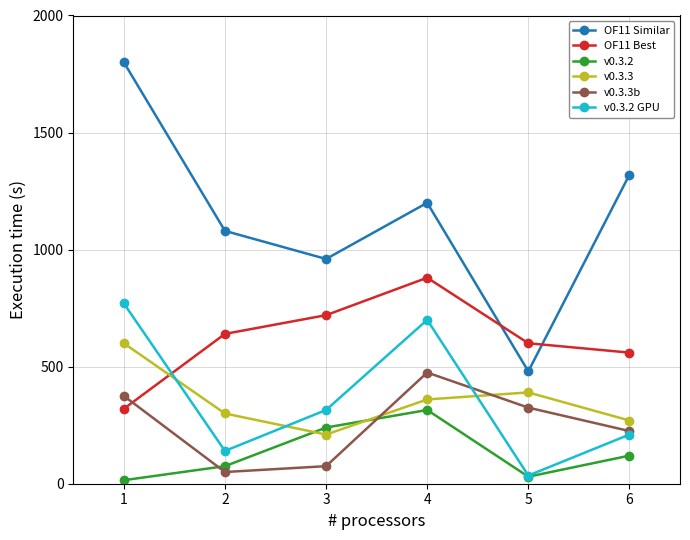

How many lines are shown in the chart?

6